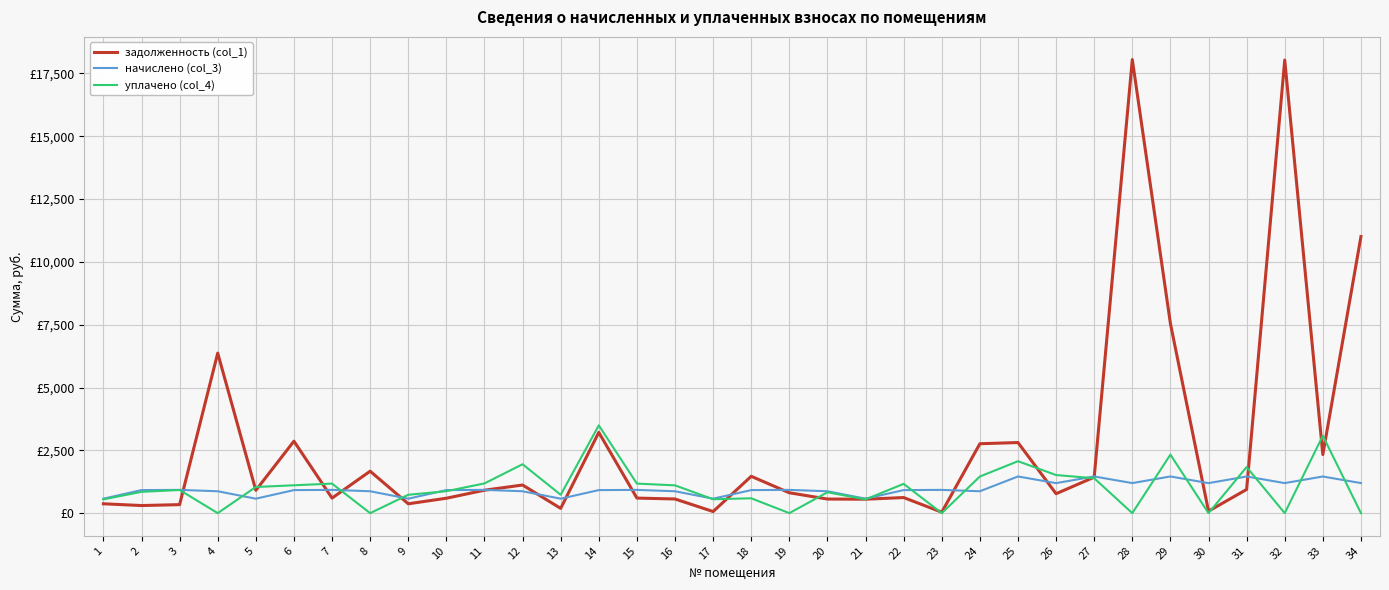

Reading right to left, what are all the values shown in this chart?

задолженность (col_1): 34=11006.9	33=2331.0	32=18033.1	31=942.7	30=78.5	29=7547.9	28=18052.5	27=1431.2	26=772.2	25=2809.3	24=2762.4	23=37.3	22=620.1	21=554.3	20=560.7	19=810.4	18=1466.1	17=63.1	16=563.2	15=598.9	14=3214.7	13=189.3	12=1118.9	11=912.2	10=593.2	9=371.8	8=1669.1	7=598.4	6=2863.8	5=907.3	4=6369.5	3=338.4	2=301.8	1=372.6
начислено (col_3): 34=1195.8	33=1457.8	32=1195.8	31=1457.8	30=1194.1	29=1459.5	28=1195.8	27=1459.5	26=1194.1	25=1459.5	24=870.9	23=925.4	22=916.8	21=575.0	20=870.9	19=925.4	18=916.8	17=575.0	16=870.9	15=925.4	14=916.8	13=575.0	12=870.9	11=925.4	10=916.8	9=575.0	8=870.9	7=925.4	6=916.8	5=575.0	4=870.9	3=925.4	2=916.8	1=575.6
уплачено (col_4): 34=0.0	33=3080.9	32=0.0	31=1834.3	30=0.0	29=2328.6	28=0.0	27=1388.3	26=1516.3	25=2066.9	24=1457.2	23=0.0	22=1164.4	21=547.6	20=830.2	19=0.0	18=591.0	17=552.5	16=1105.9	15=1175.0	14=3492.7	13=730.1	12=1946.6	11=1182.2	10=873.2	9=730.1	8=0.0	7=1175.0	6=1108.7	5=1040.7	4=0.0	3=921.1	2=847.5	1=548.5